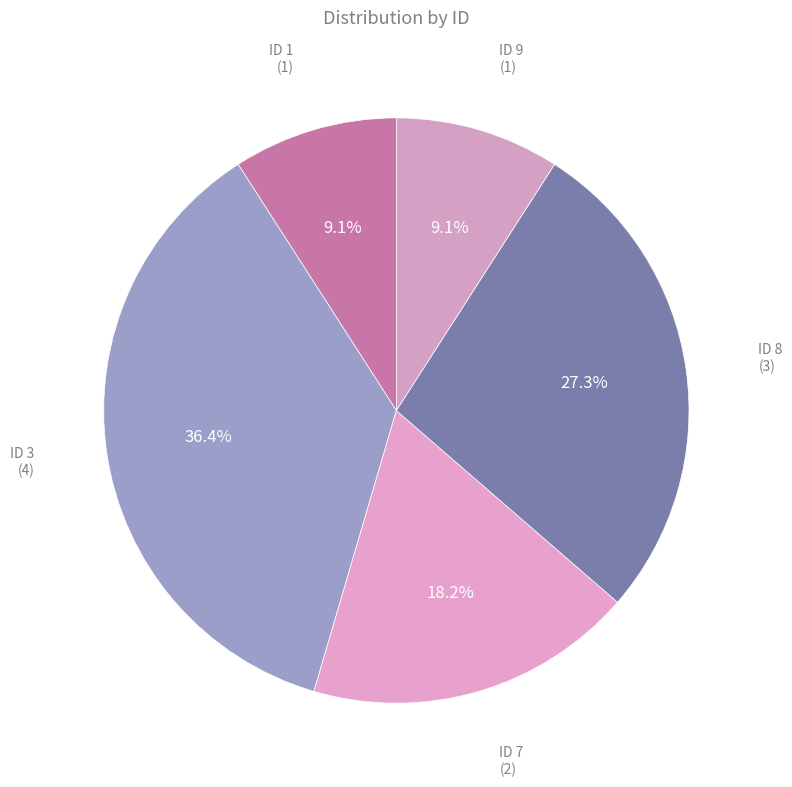

How many slices are in this pie chart?

5